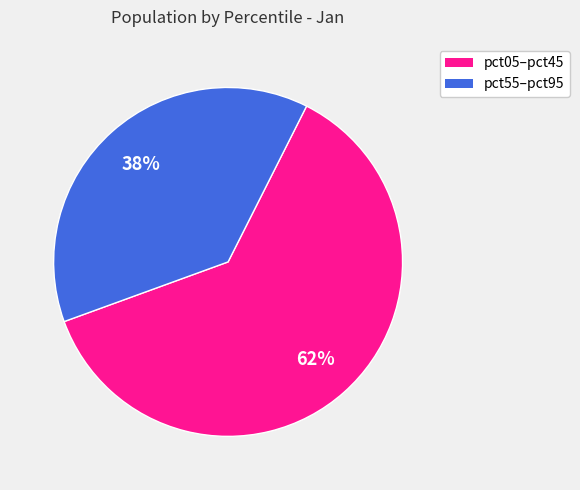

To the nearest percent, what is the average slice percentage?

50%